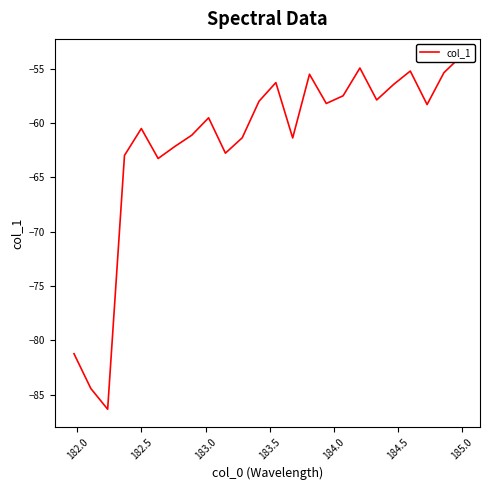

Which has a higher value, 182.0 or 184.0?

184.0